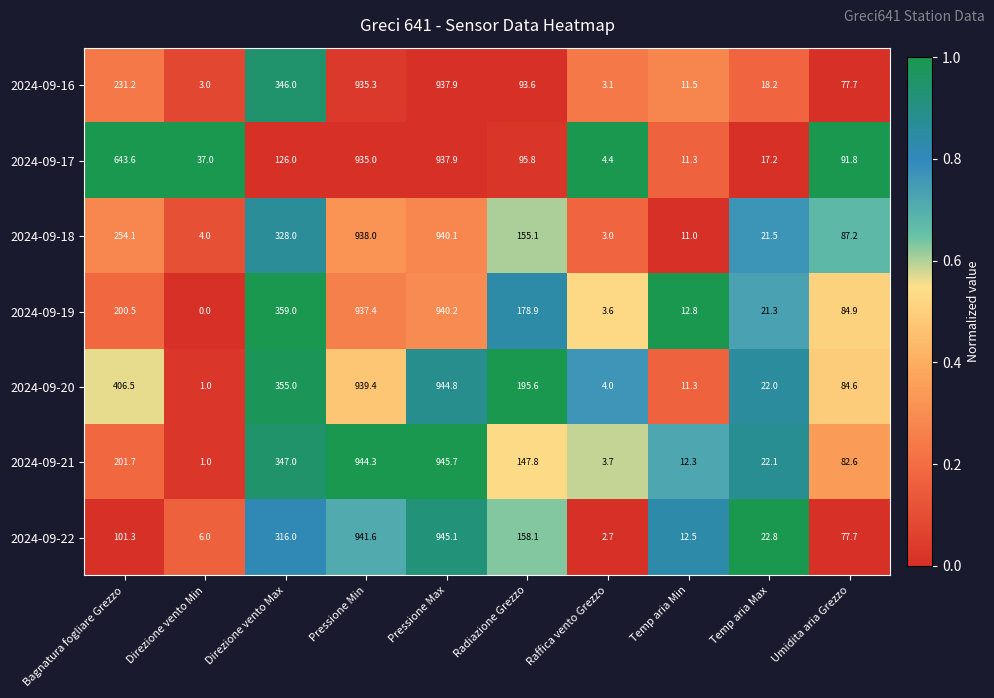

What is the minimum value for 2024-09-21?

1.0